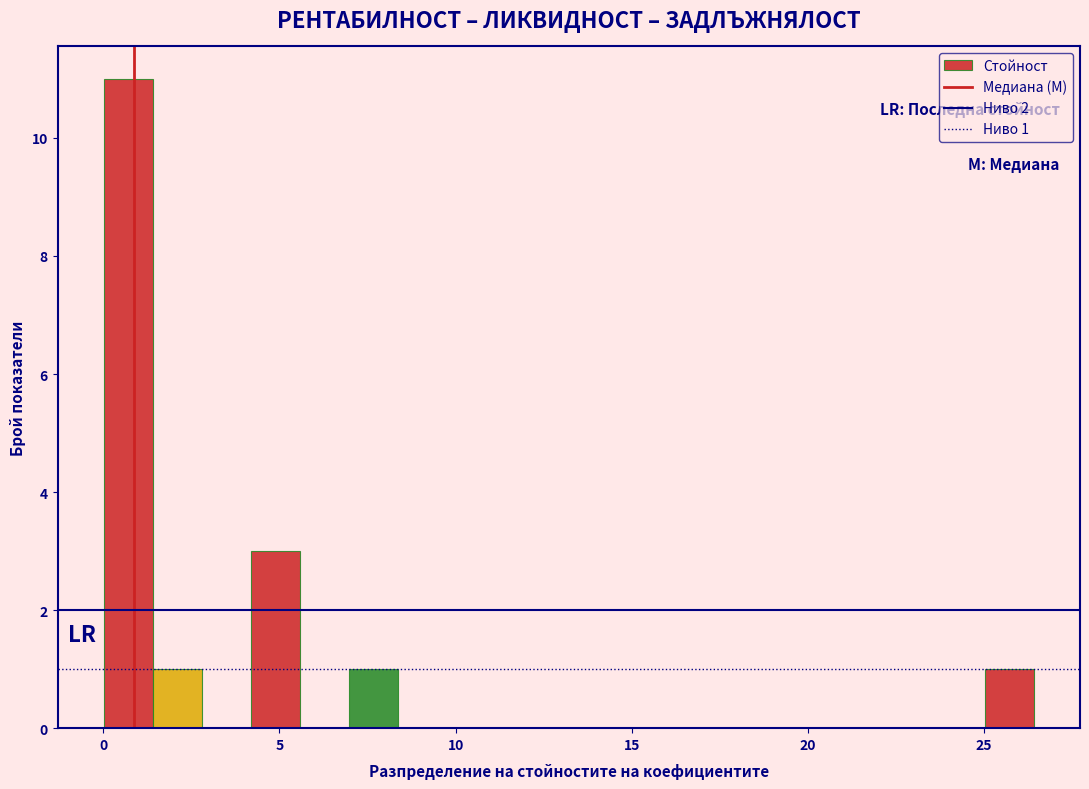

Around what value on the x-axis is the tallest bar? Give the approximate position of its centre, as read against the axis.

0.5